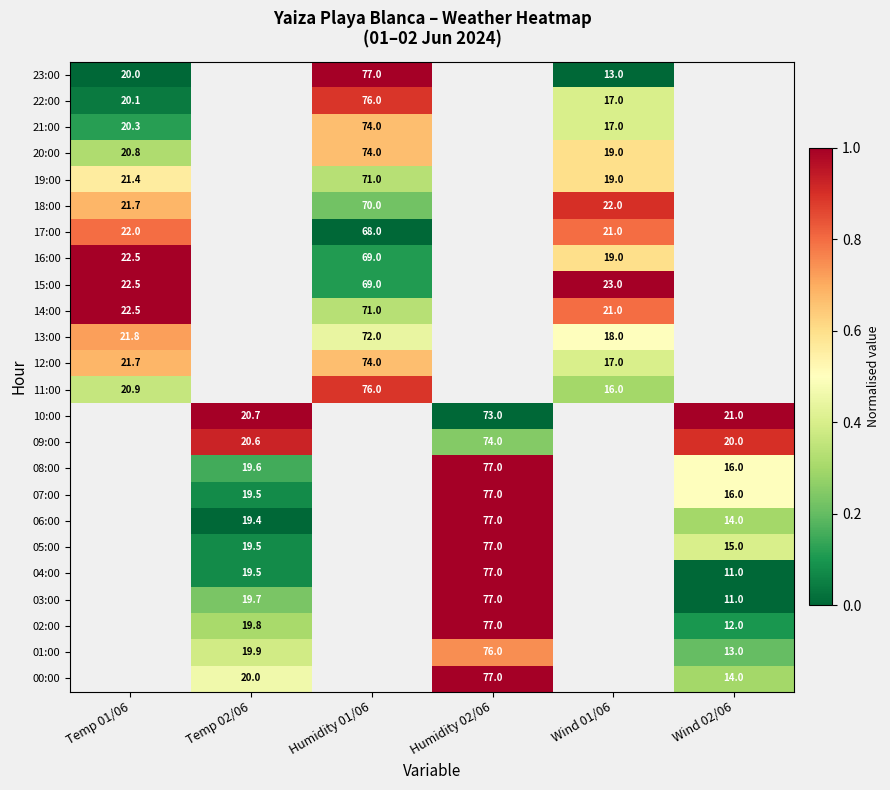

The 19:00 series shows 11.5 at Wind 01/06. True or false?

False